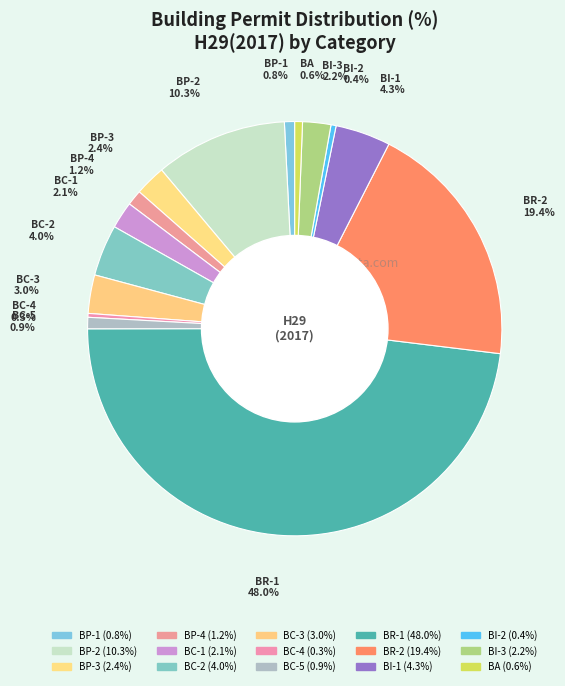

What is the change in value from BC-1 to BR-2?

+17.3